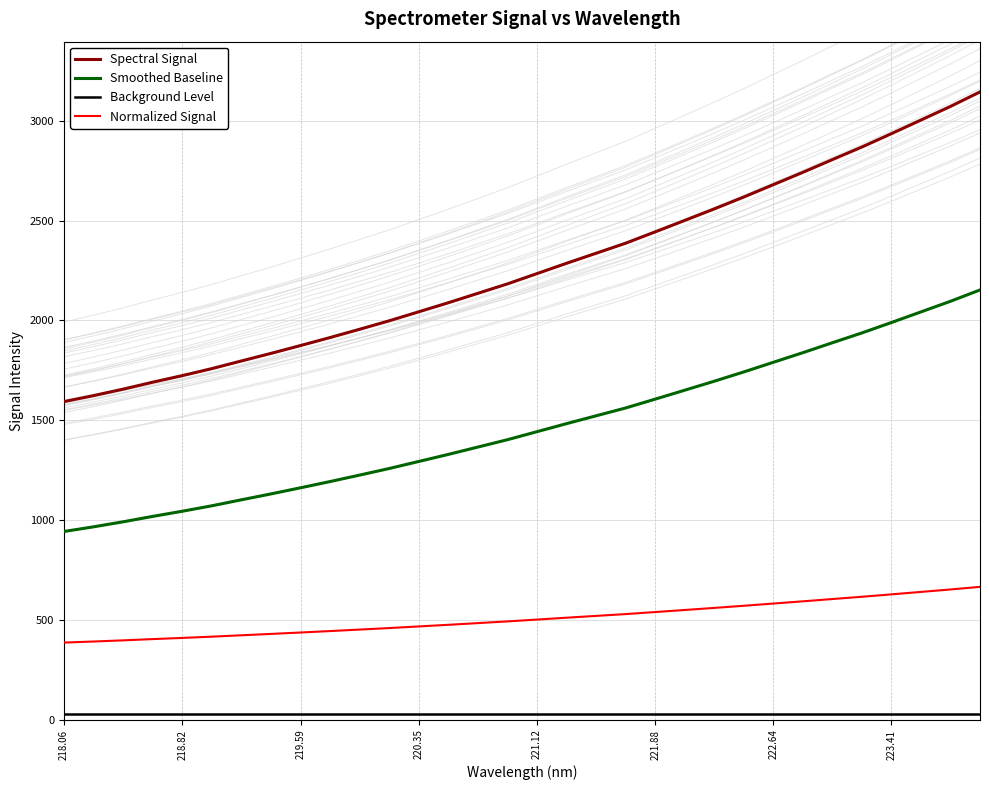

True or false: Spectral Signal and Normalized Signal intersect in this chart.

False